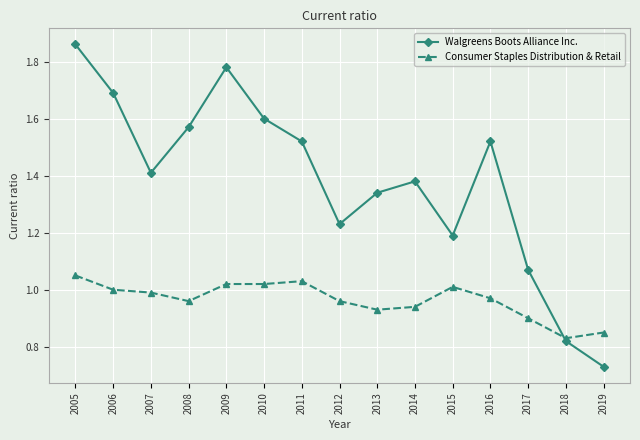

Which category has the highest value across all series?

2005